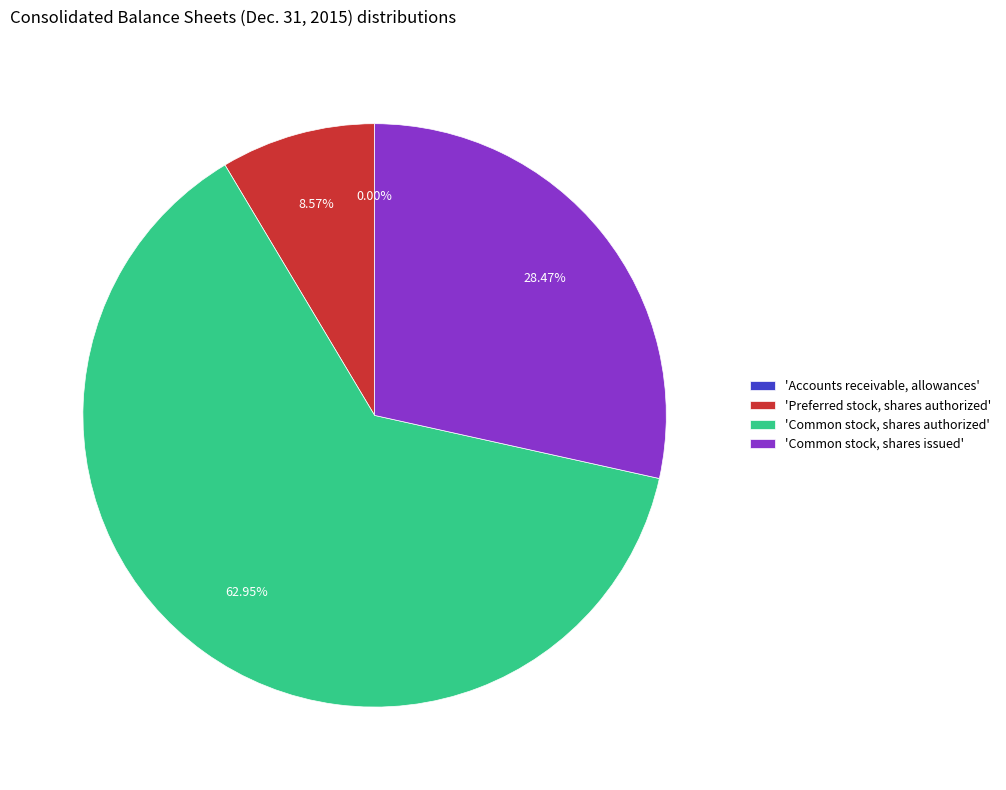

Approximately how many times larger is the value at 'Common stock, shares issued' compared to 'Common stock, shares authorized'?

0.5